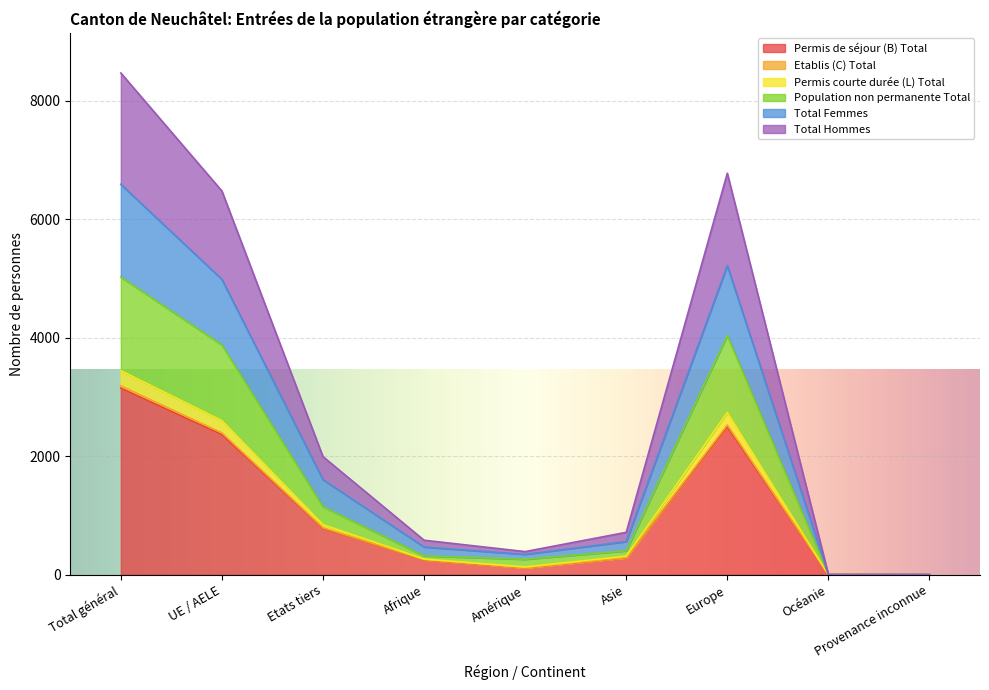

Which category has the highest value in the Permis de séjour (B) Total series?

Total général